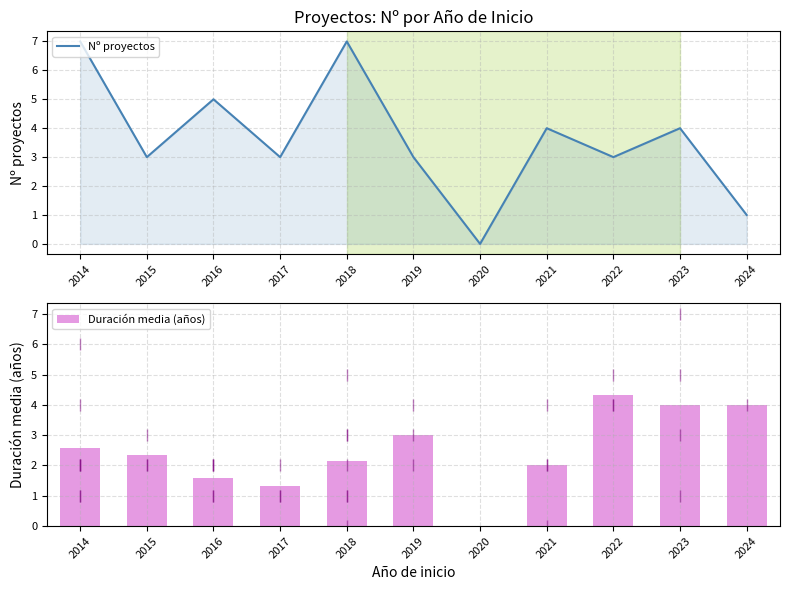

What is the sum of the Duración media (años) values at 2018 and 2023?

6.1